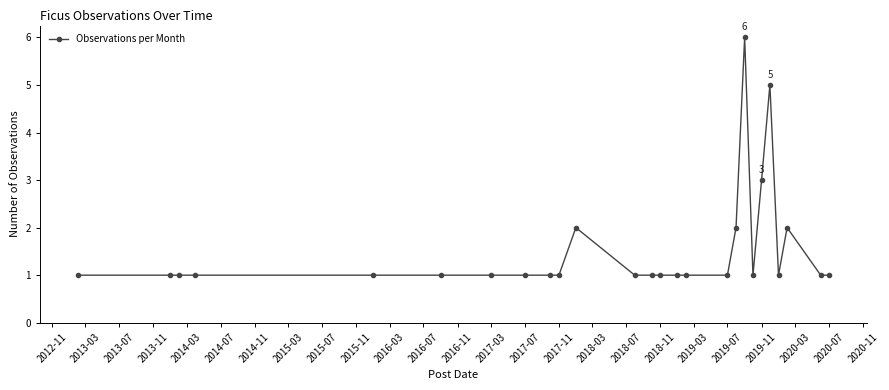

Does the chart display data point markers on the line(s)?

Yes